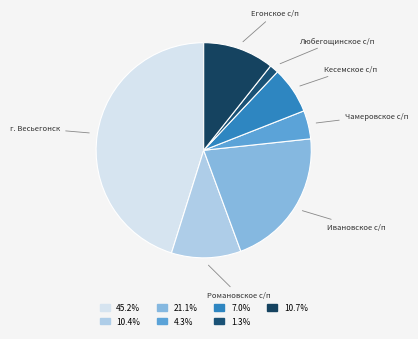

Which slice is the largest?

г. Весьегонск